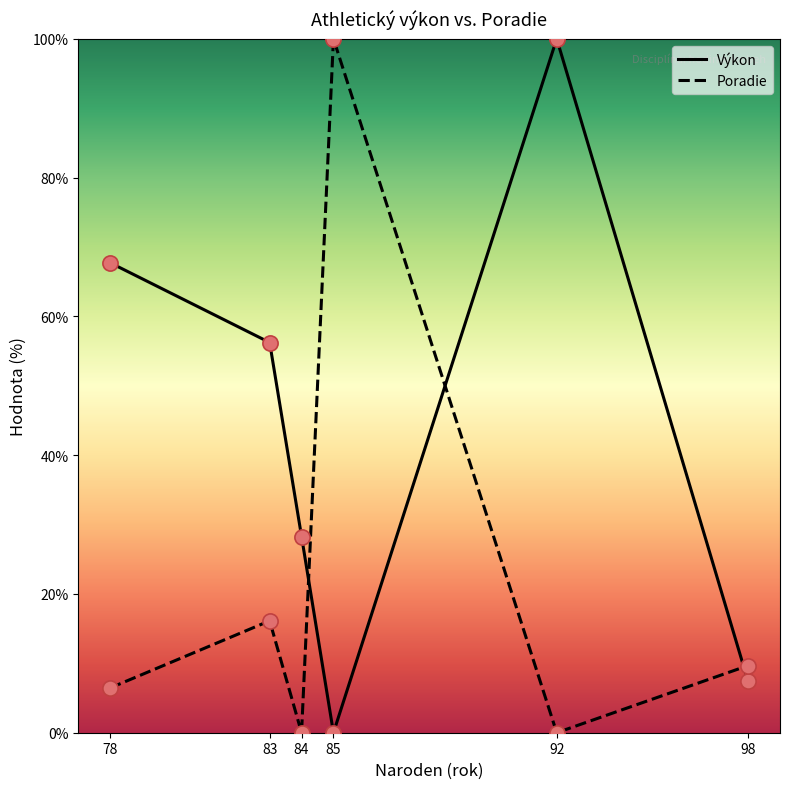

At how many categories does at least one series exceed 9?

6